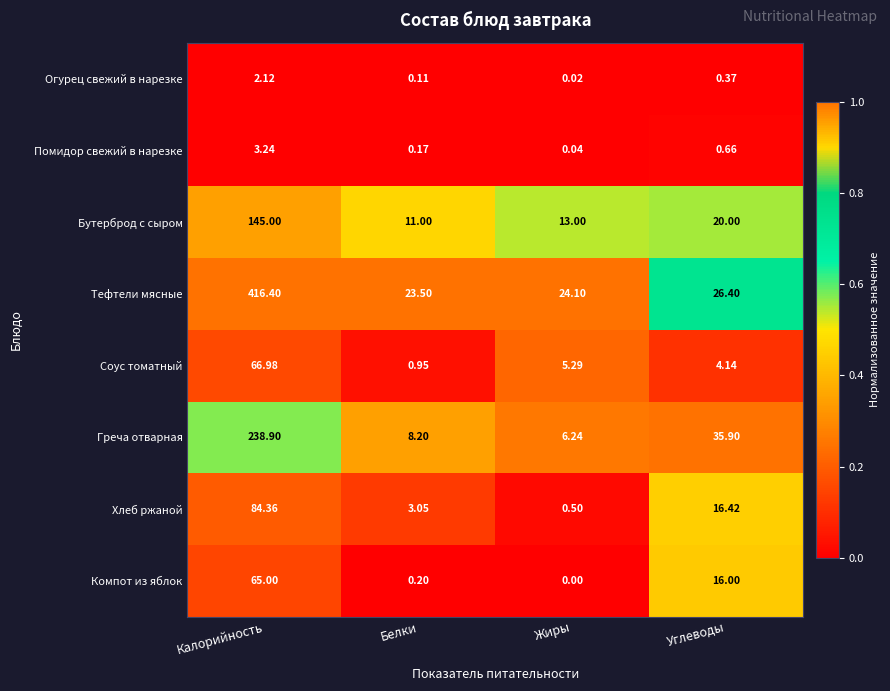

At how many categories does at least one series exceed 0?

4